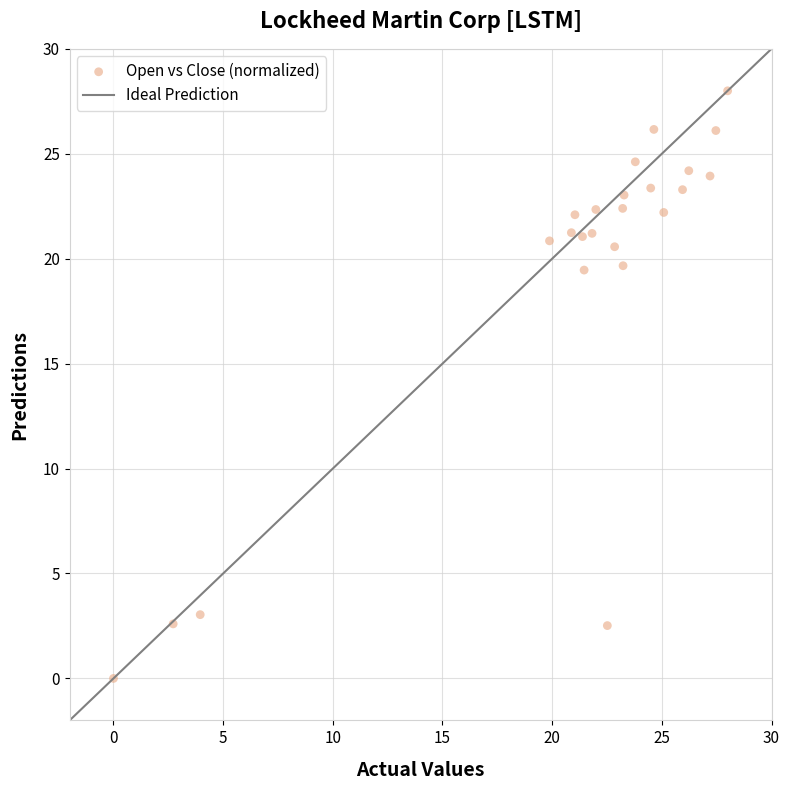

What is the range of X values (max minus min)?

28.0